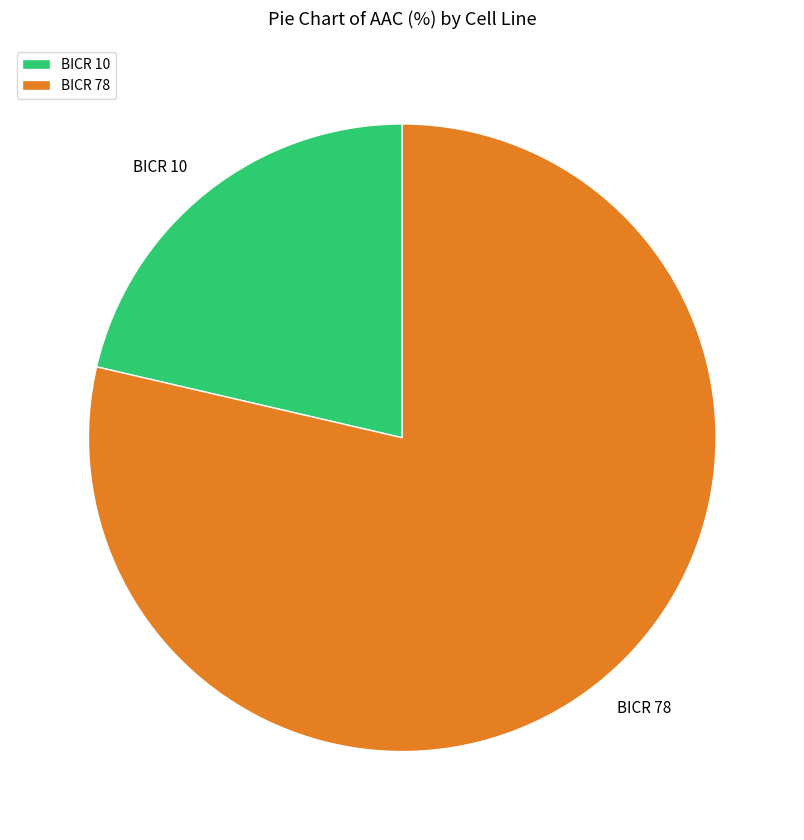

How many slices are in this pie chart?

2